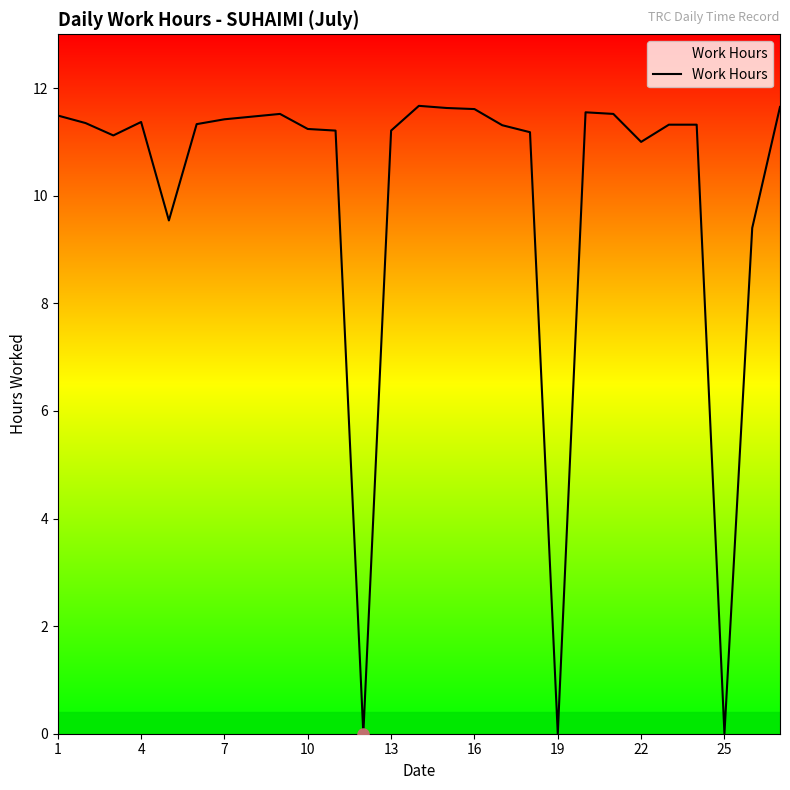

What is the greatest value displayed?

11.7